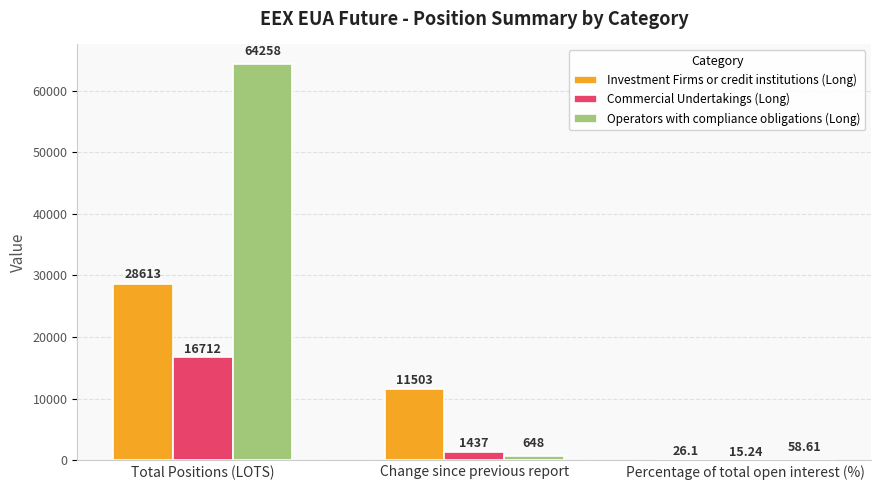

Is the value of Operators with compliance obligations (Long) at Percentage of total open interest (%) greater than the value of Commercial Undertakings (Long) at Total Positions (LOTS)?

No